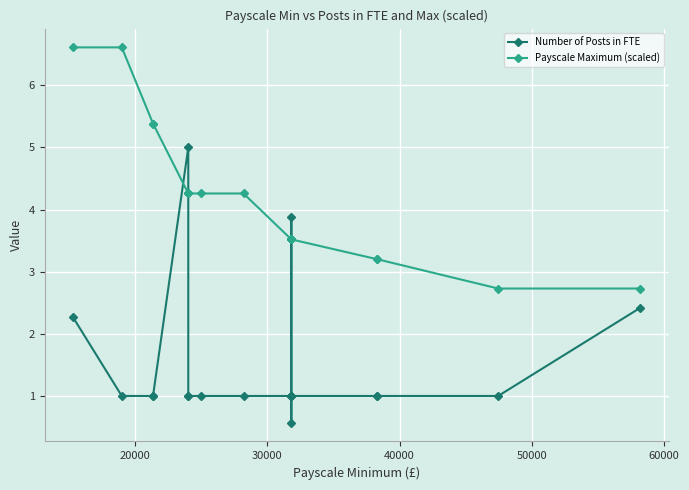

Rank the series by their maximum value, from highest to lowest.

Payscale Maximum (scaled), Number of Posts in FTE